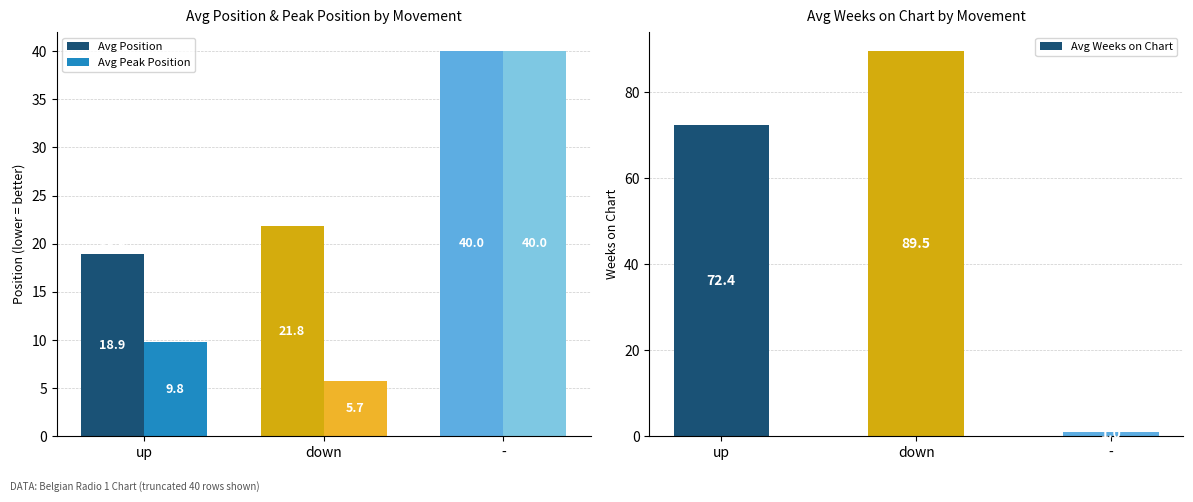

Which label corresponds to the smallest value in the chart?

-